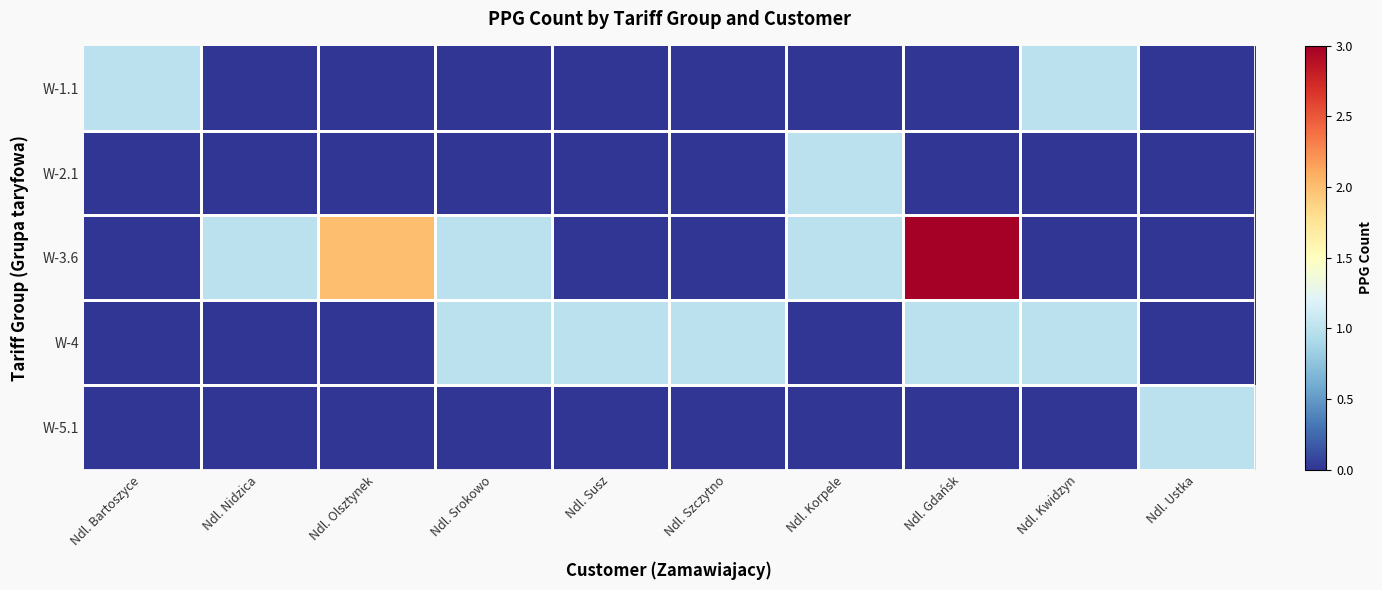

Which series has the largest total across all categories?

W-3.6